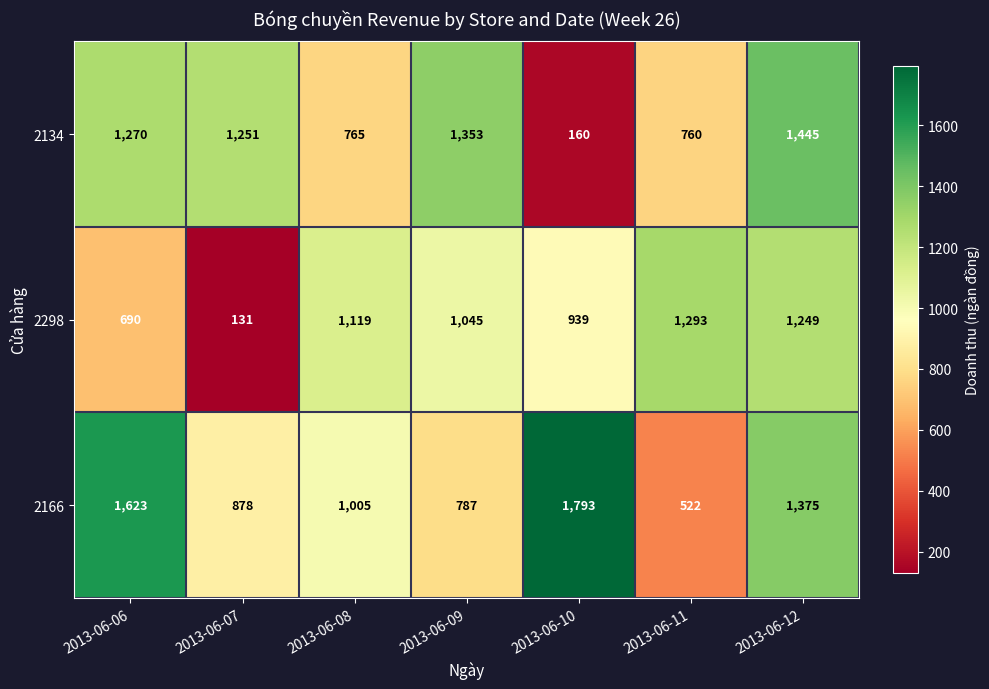

Where does the 2298 series first go above 1045?

2013-06-08